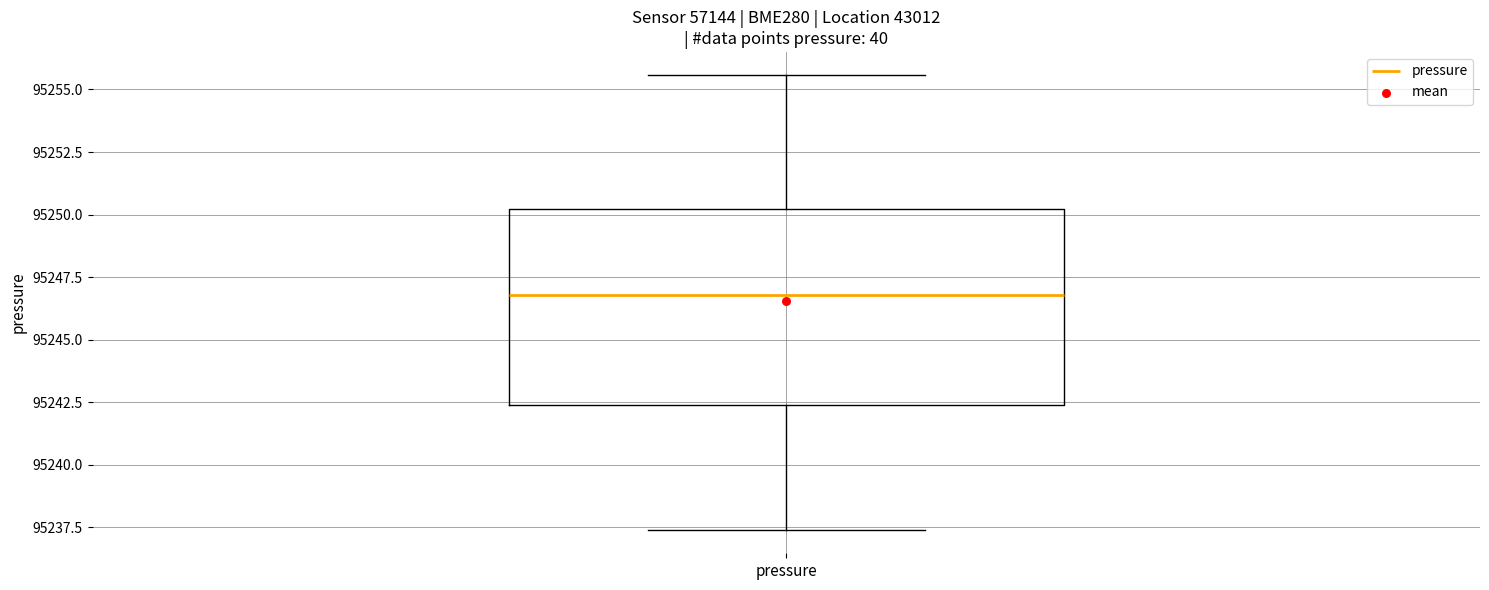

Read this box plot against the y-axis: the position of the median line, the range covered by the box, and the ends of both whiskers. The values are not printed on the chart, so give them approximately, as read against the axis.

median 95247.0, box 95242.5 to 95250.0, whiskers 95237.5 to 95255.5